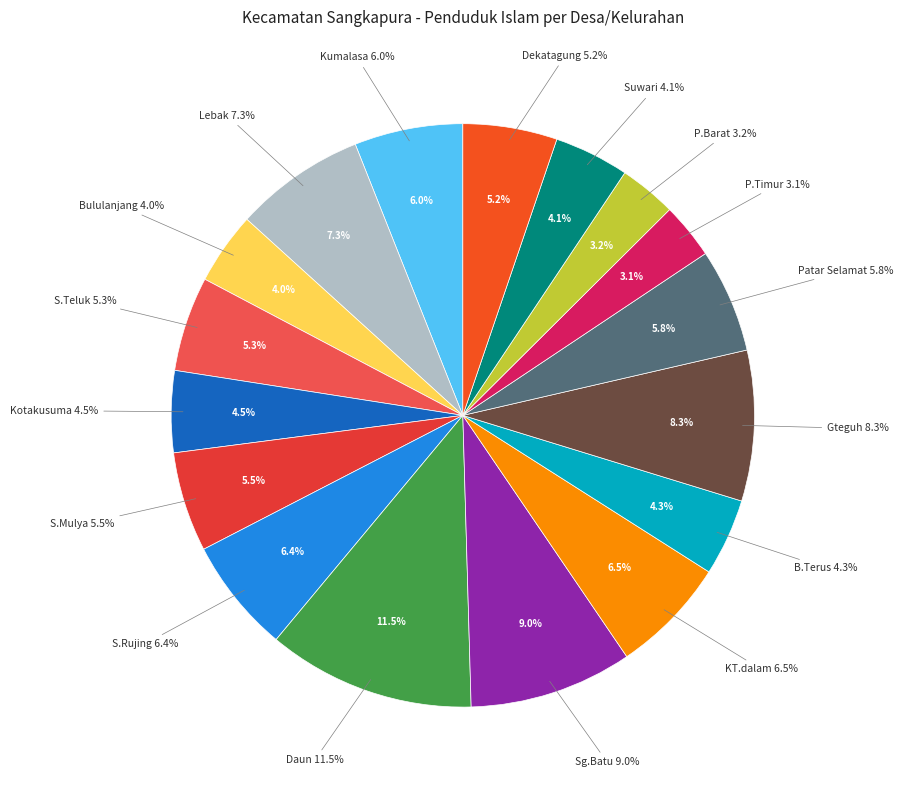

To the nearest percent, what is the difference between the largest and smallest slice percentages?

8%